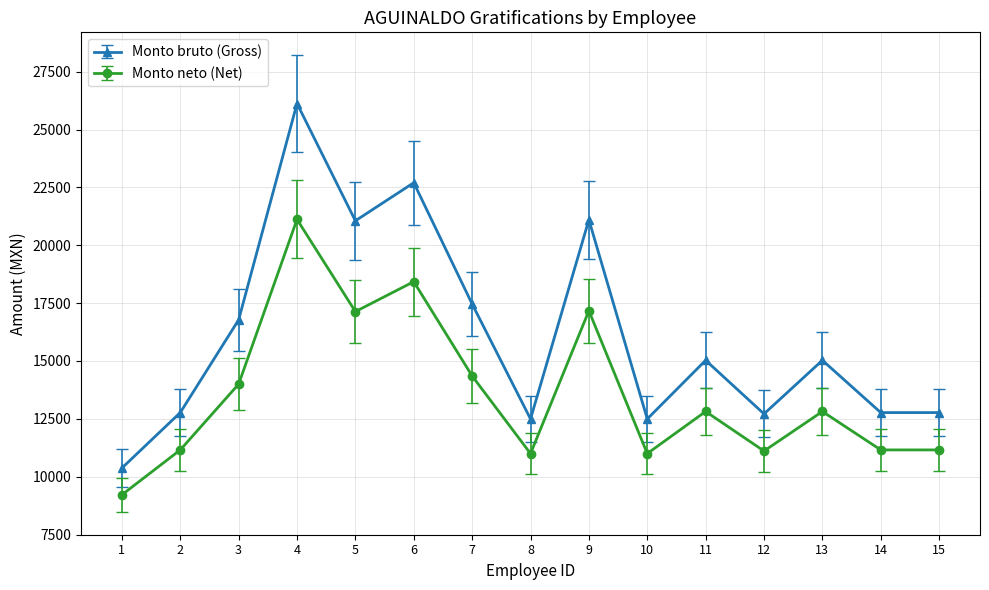

What is the approximate value of Monto neto (Net) at 10?

10998.3